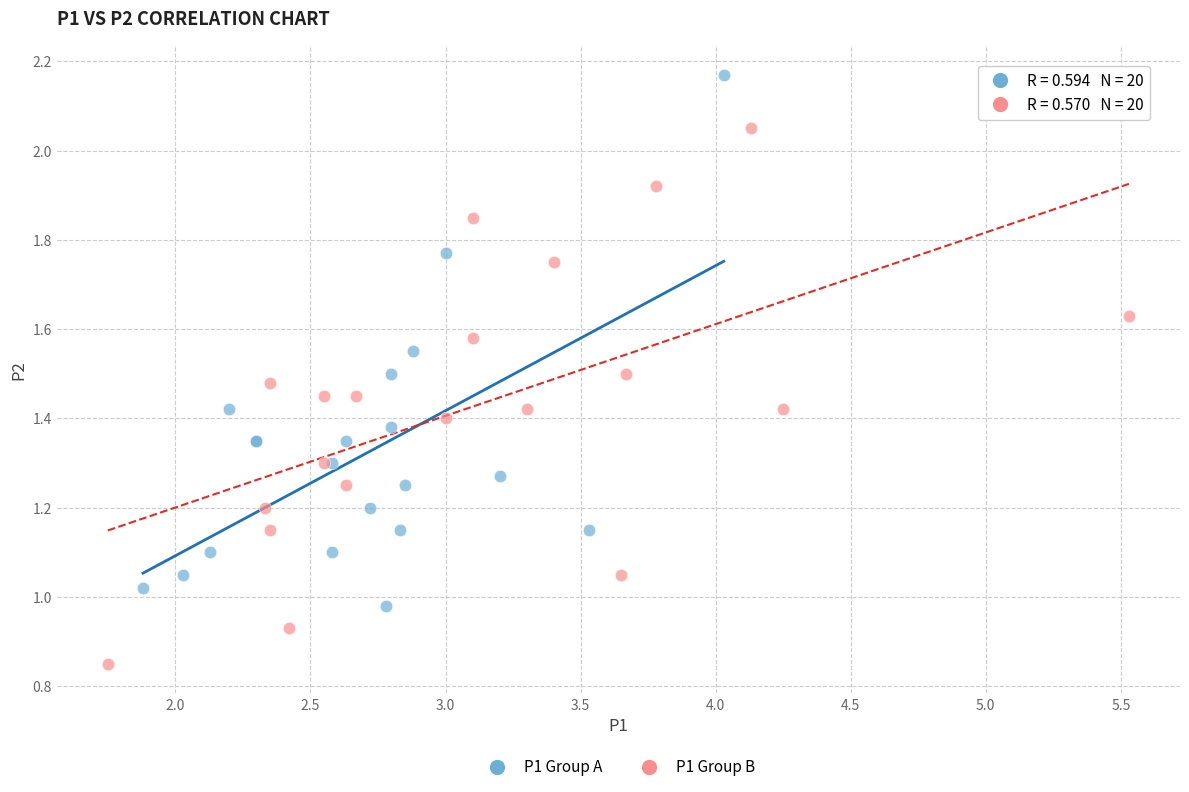

Which series reaches the minimum Y coordinate?

P1 Group B